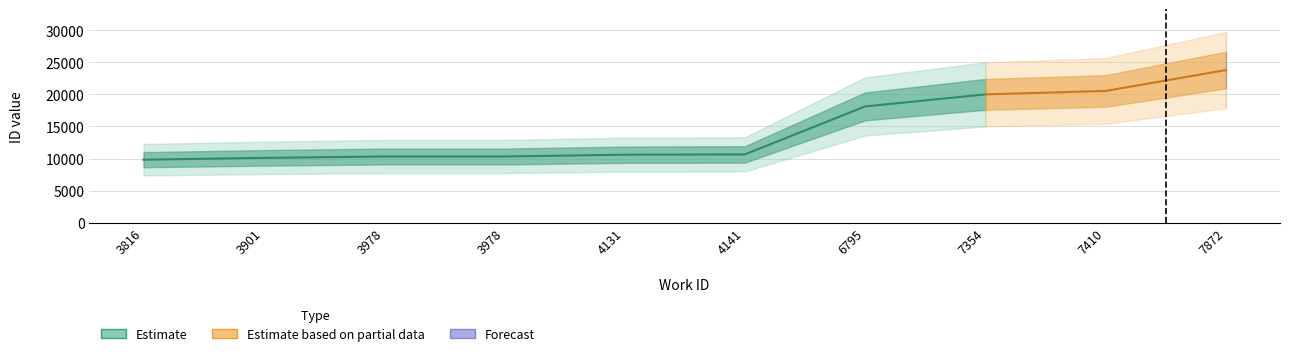

What is the value of the 2nd point from the left?

10109